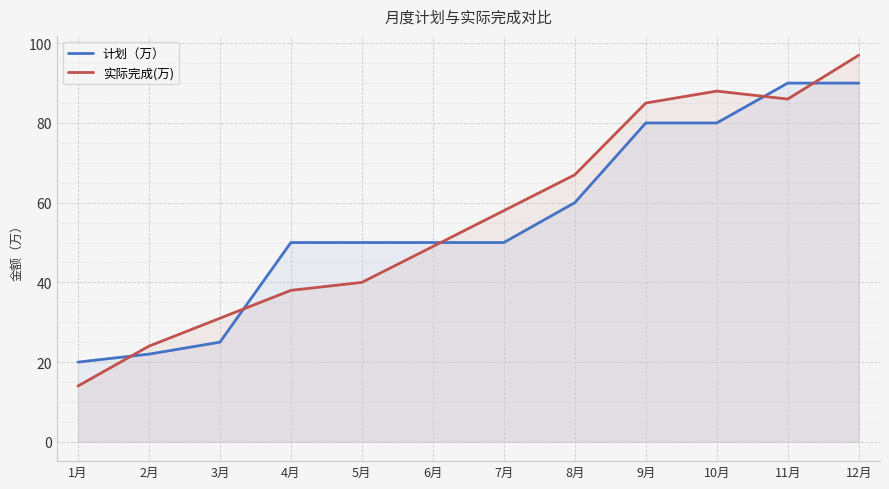

What position from the left is 12月?

12